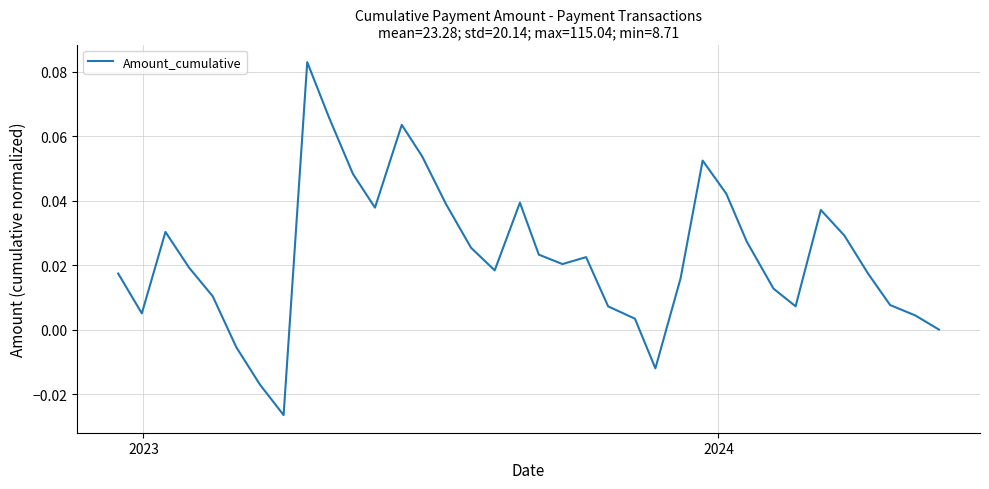

Is this an area chart (filled region under the line)?

No